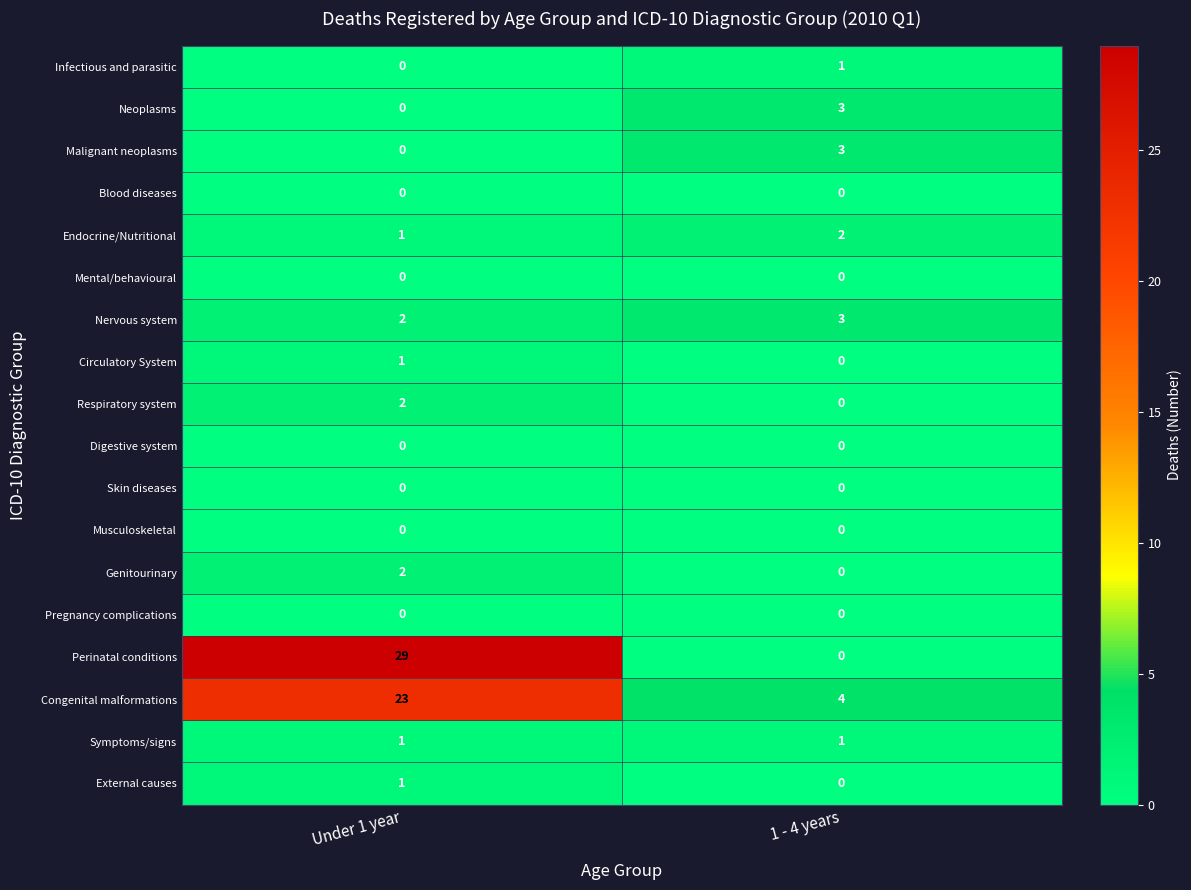

The value of Congenital malformations at Under 1 year is 12. True or false?

False